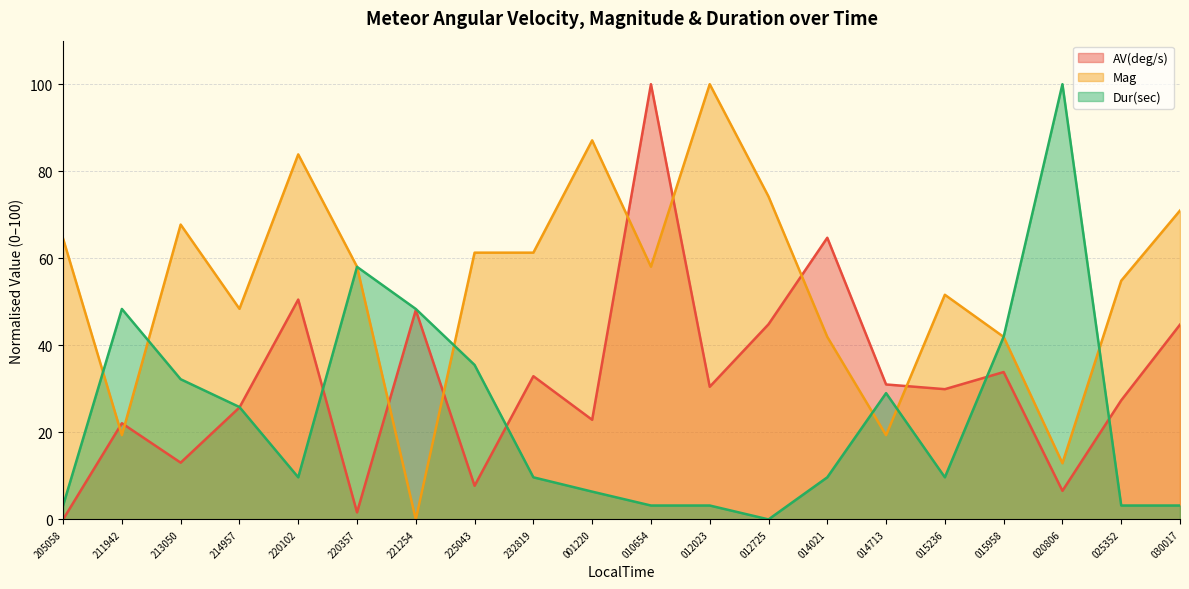

At which label does Dur(sec) reach its peak?

020806